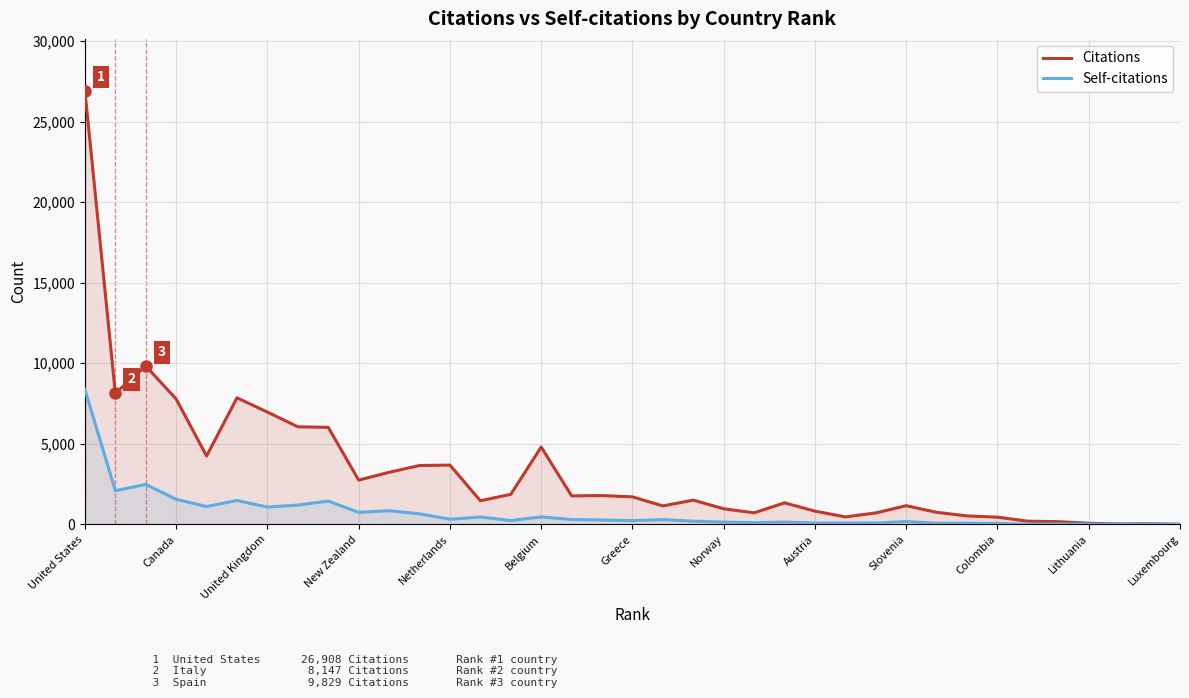

Rank the series by their maximum value, from highest to lowest.

Citations, Self-citations